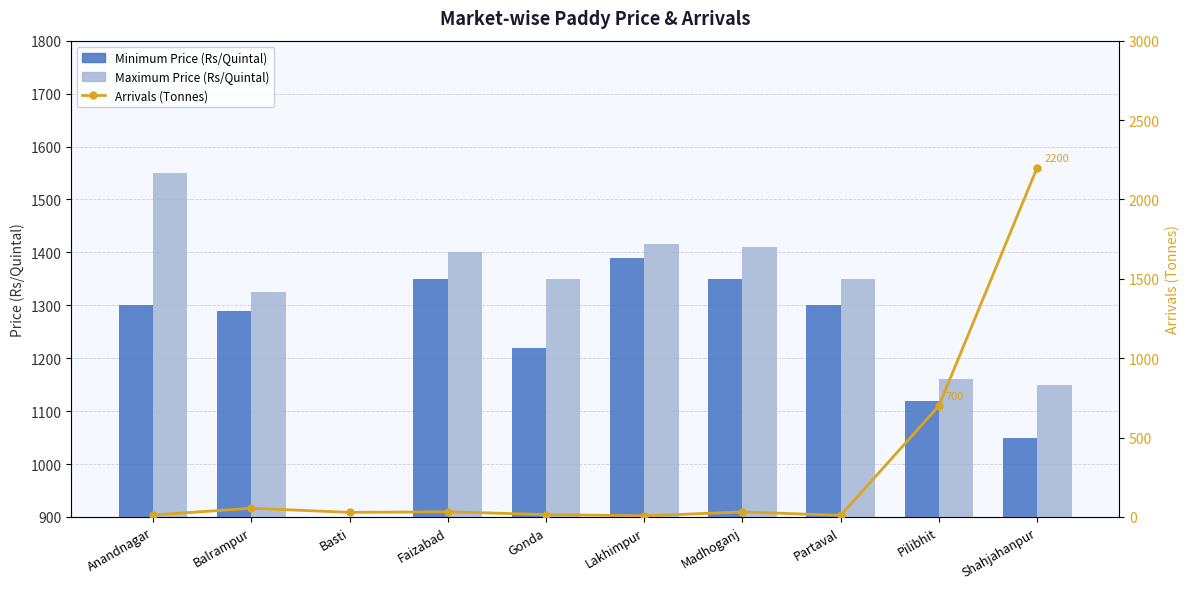

At Pilibhit, list the series in order from largest to smallest.

Maximum Price (Rs/Quintal), Minimum Price (Rs/Quintal), Arrivals (Tonnes)